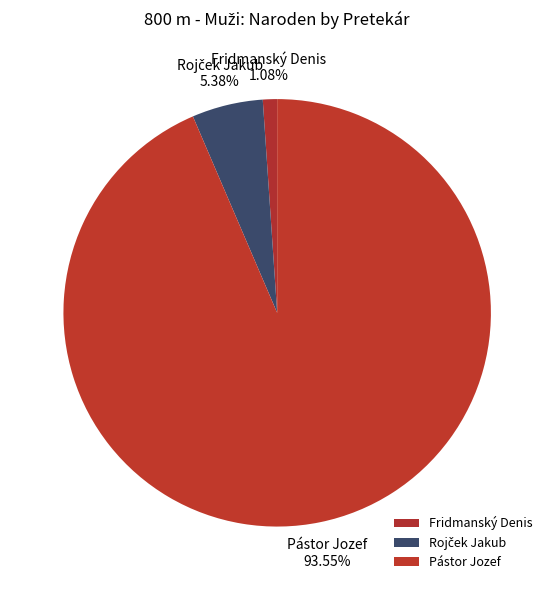

Is there any slice that represents more than half of the pie?

Yes